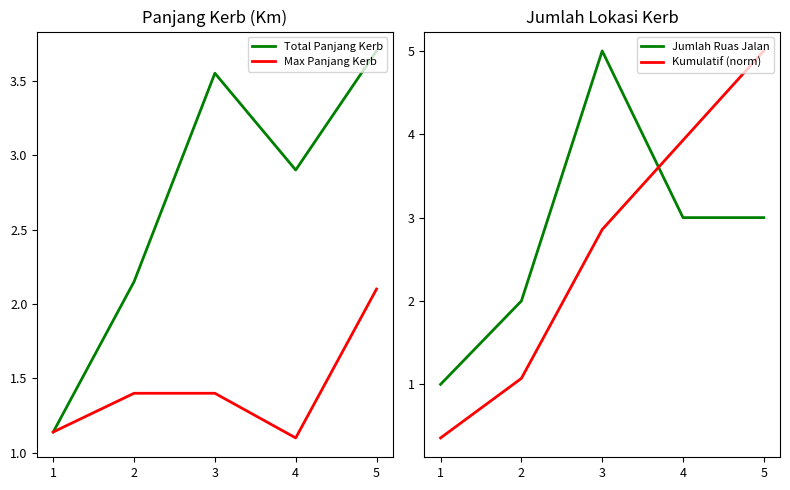

What is the highest value of the Kumulatif (norm) series?

5.0